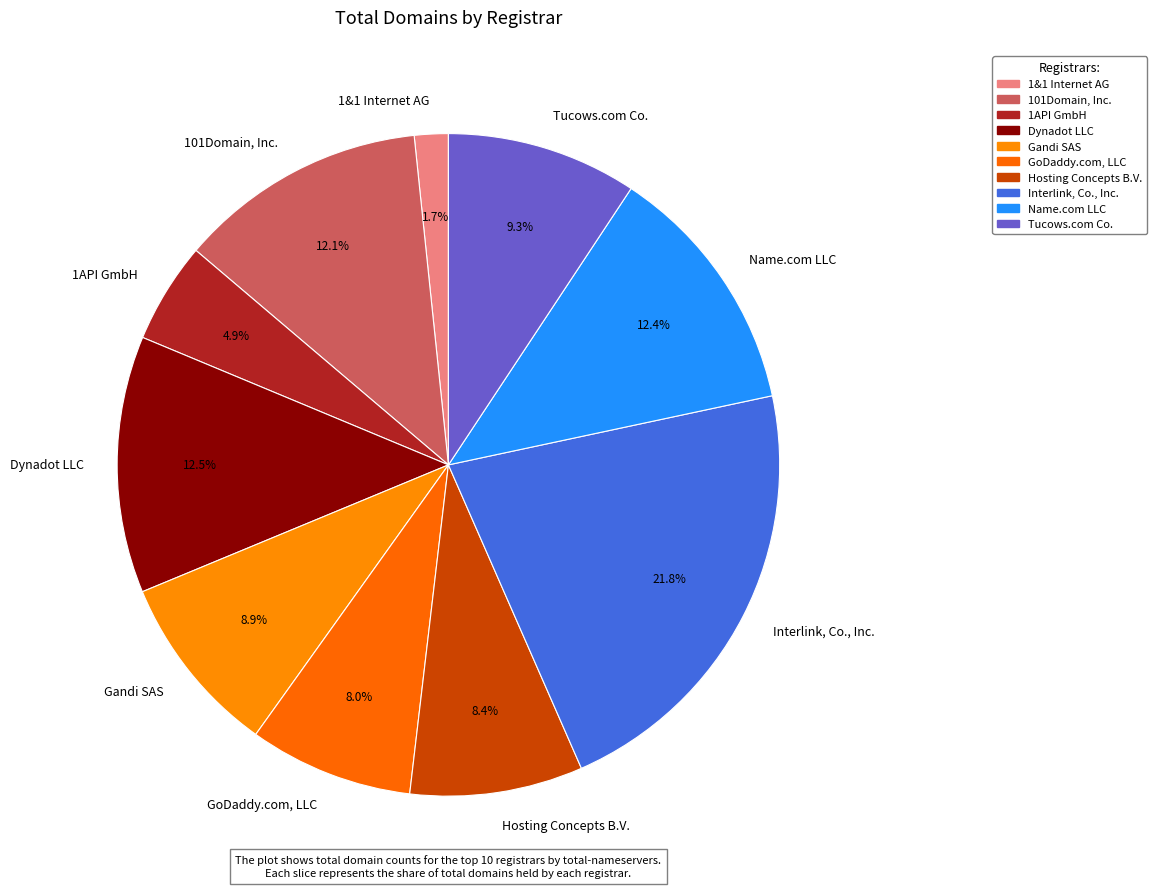

Rank the categories by value from highest to lowest.

Interlink, Co., Inc., Dynadot LLC, Name.com LLC, 101Domain, Inc., Tucows.com Co., Gandi SAS, Hosting Concepts B.V., GoDaddy.com, LLC, 1API GmbH, 1&1 Internet AG